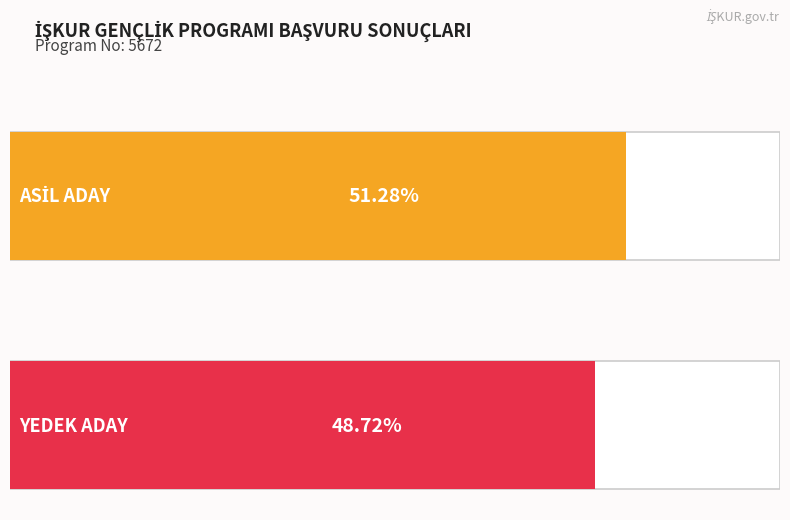

Rank the series at YEDEK ADAY from highest to lowest value.

ASİL ADAY, YEDEK ADAY